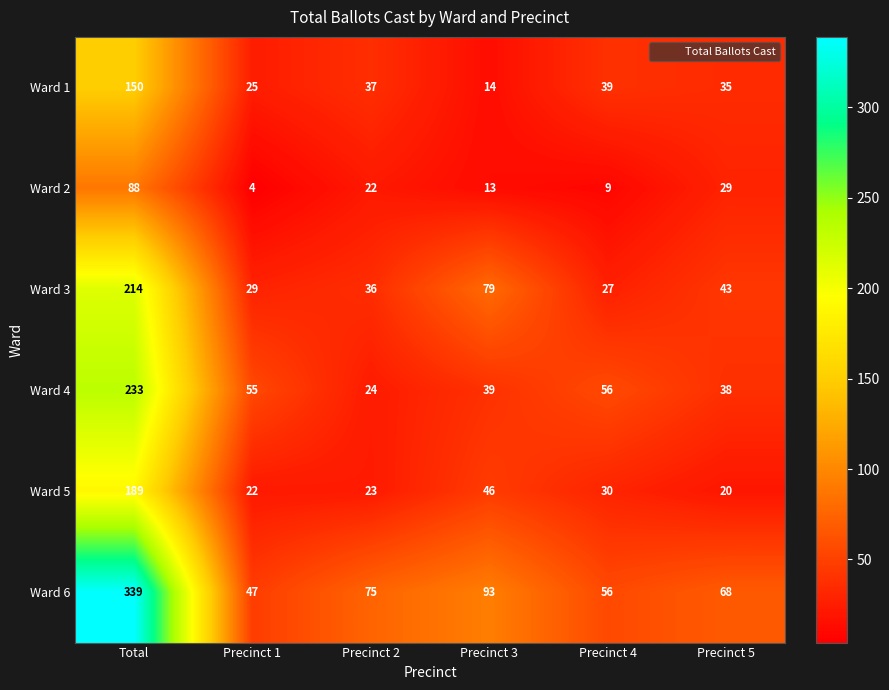

Which series has the largest total across all categories?

Ward 6